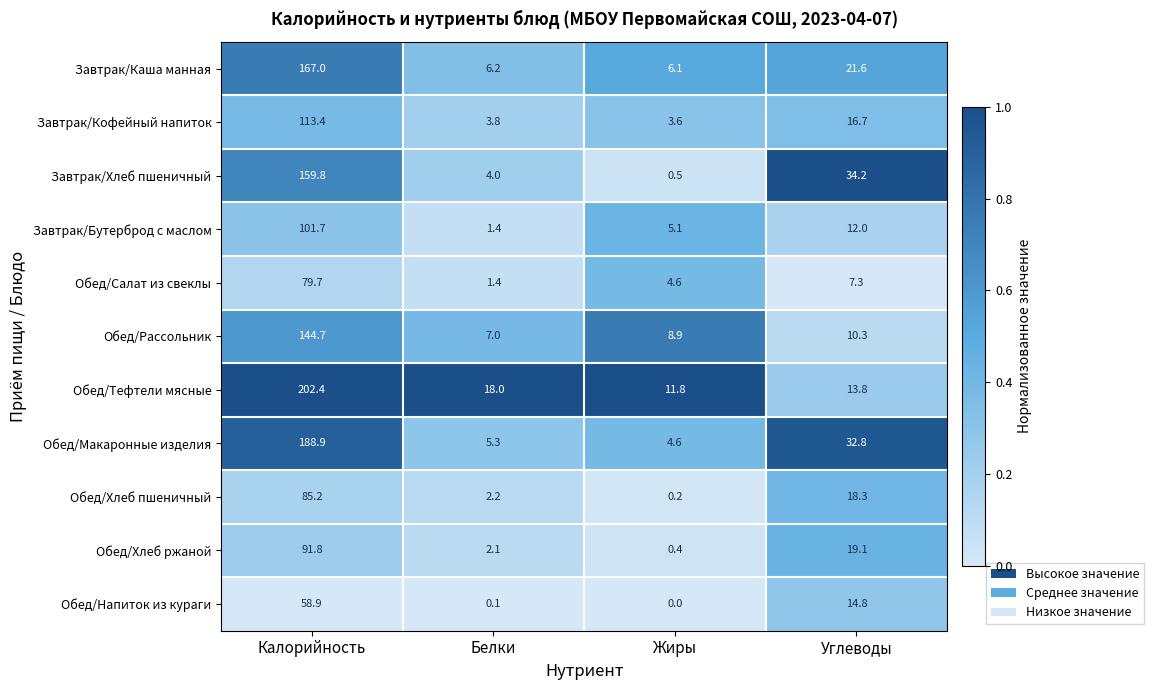

Which category has the lowest value across all series?

Жиры